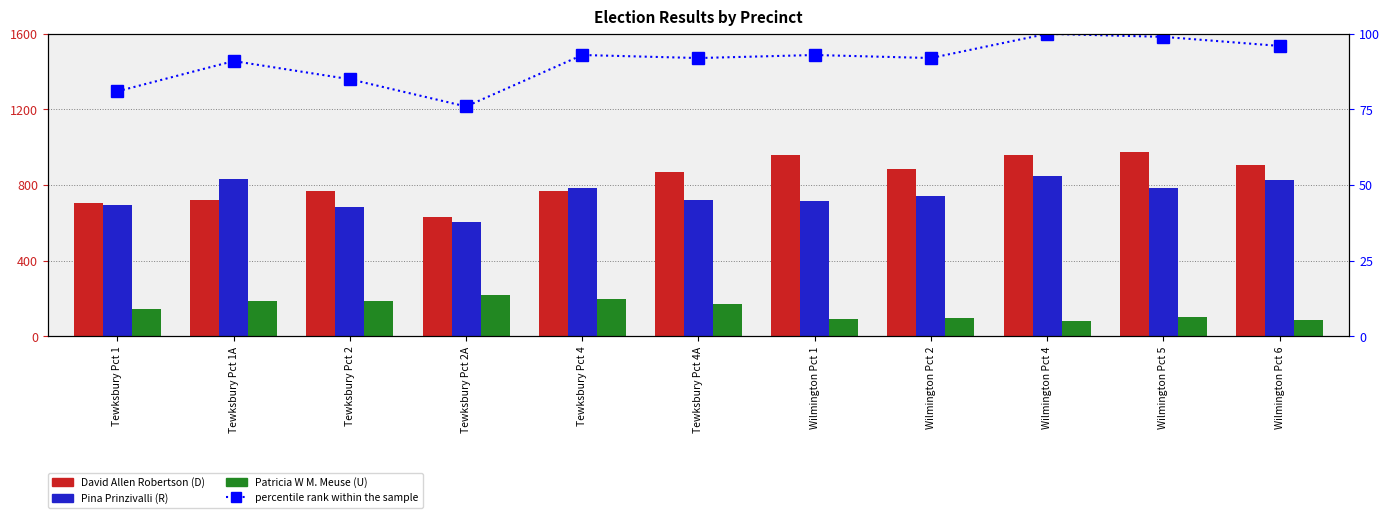

How many data points in David Allen Robertson (D) are above 869?

5